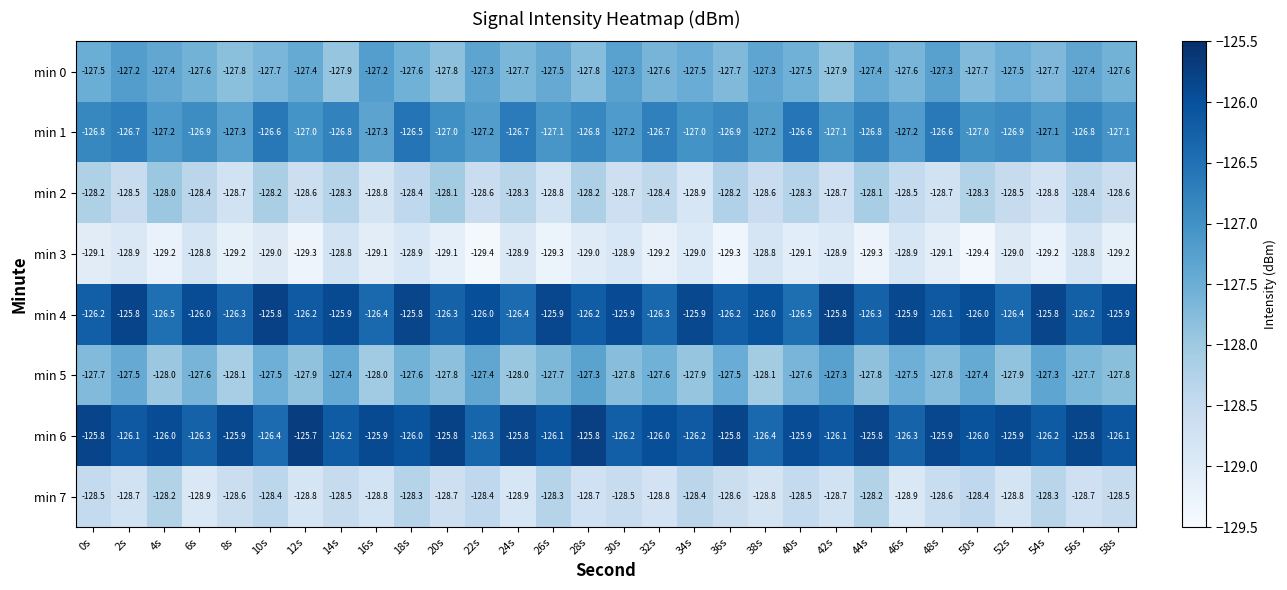

What is the difference between the highest and lowest values at 40s?

3.2